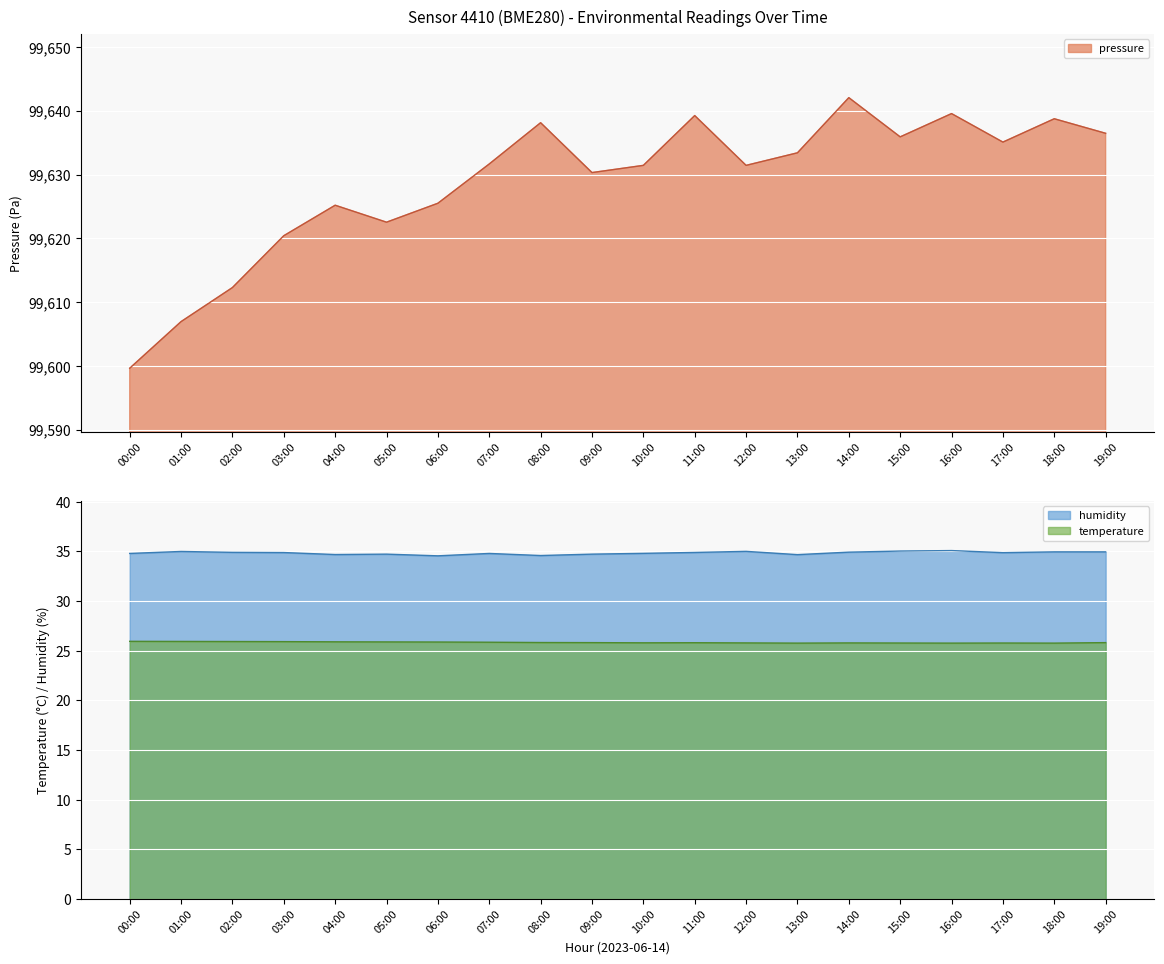

True or false: humidity and pressure cross at least once.

False